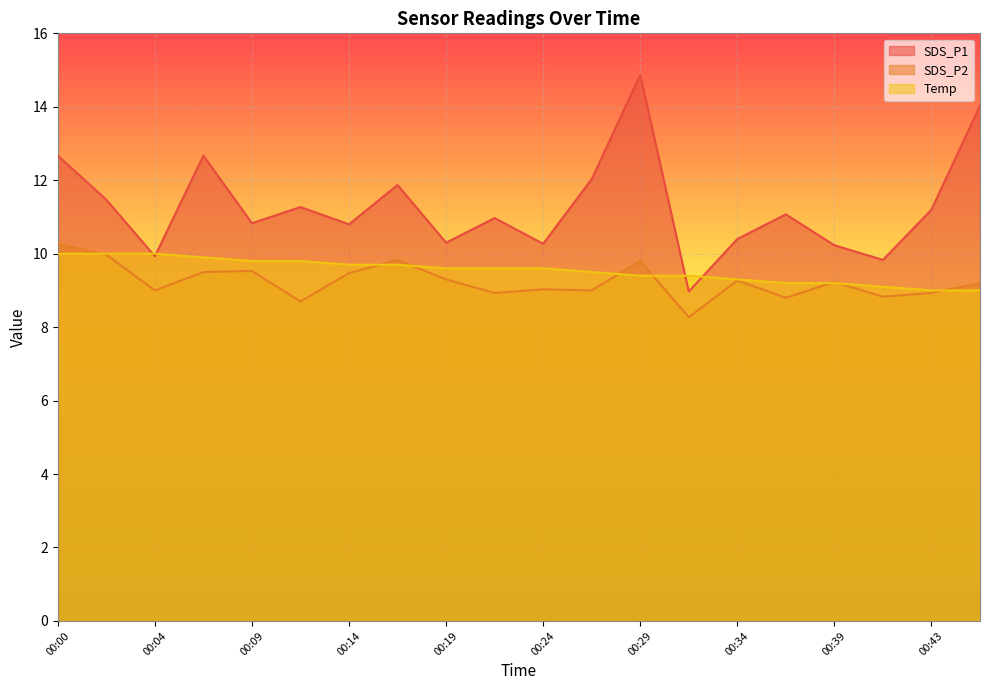

What is the difference between the SDS_P2 values at 00:31 and 00:09?

1.3